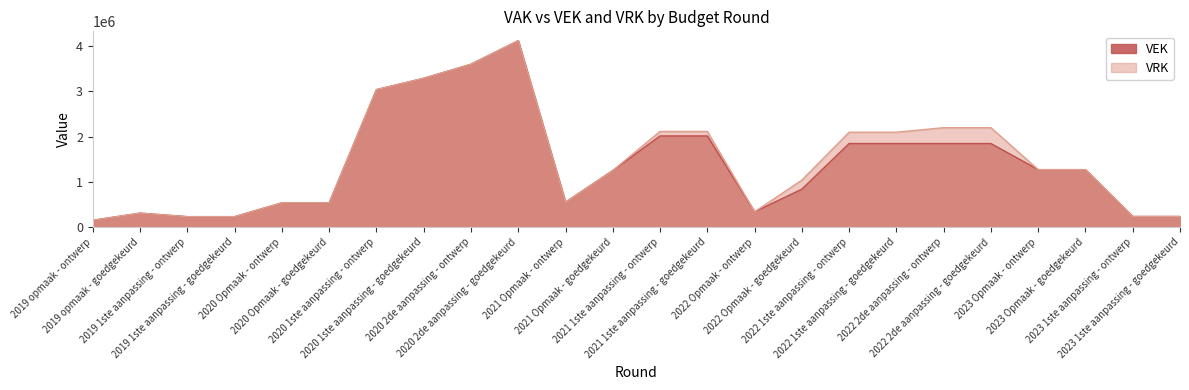

At 2021 1ste aanpassing - goedgekeurd, list the series in order from largest to smallest.

VRK, VEK